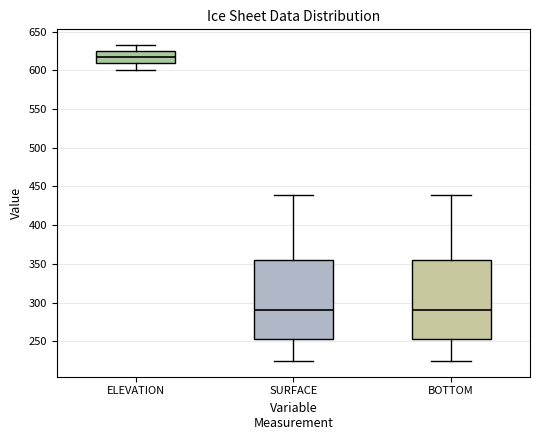

Reading left to right, read every box against the y-axis: the position of its median line, the range the box covers, and the ends of its whiskers. The values are not printed on the chart, so give them approximately, as read against the axis.

ELEVATION: median 620, box 610 to 625, whiskers 600 to 630
SURFACE: median 290, box 255 to 355, whiskers 225 to 440
BOTTOM: median 290, box 255 to 355, whiskers 225 to 440